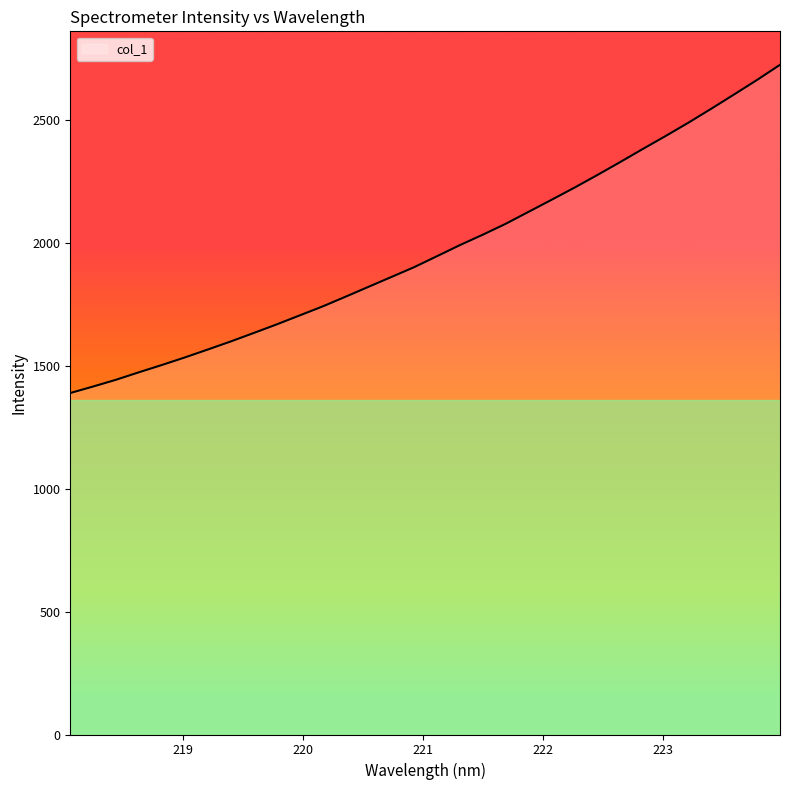

What is the maximum value shown in the chart?

2726.0